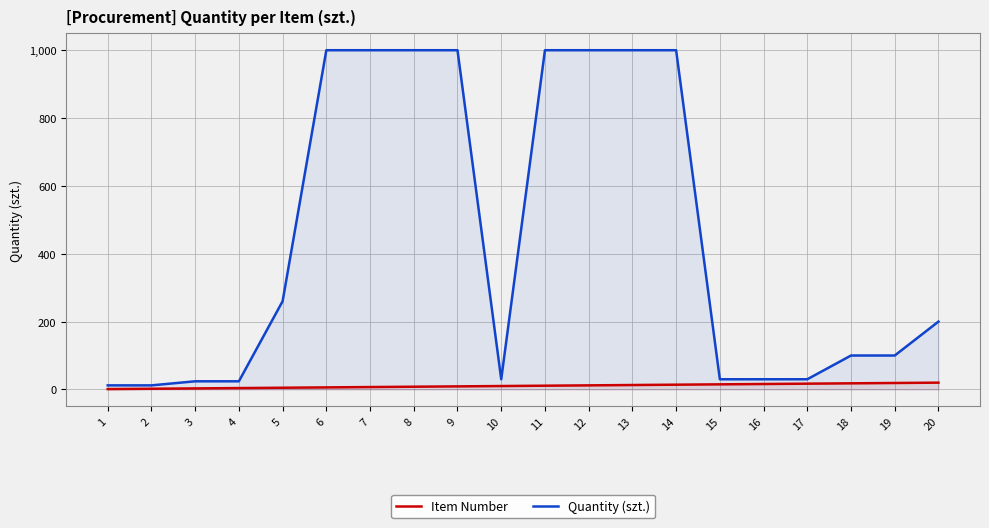

What is the lowest value of the Quantity (szt.) series?

12